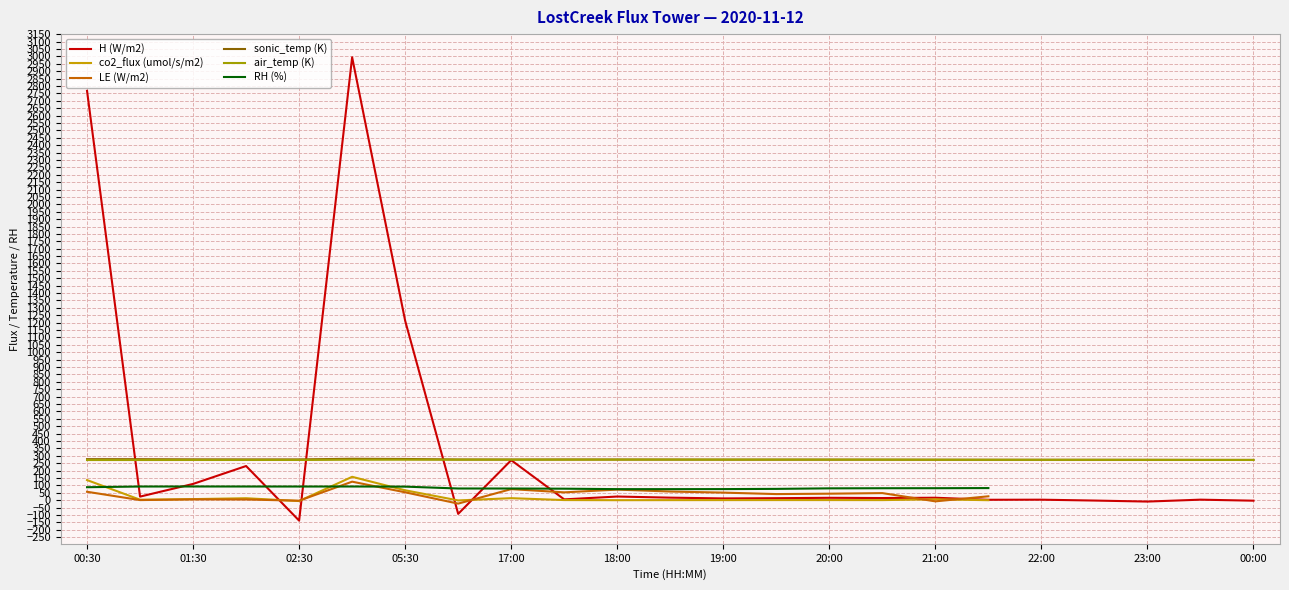

The air_temp (K) series shows 273.2 at 21:00. True or false?

True